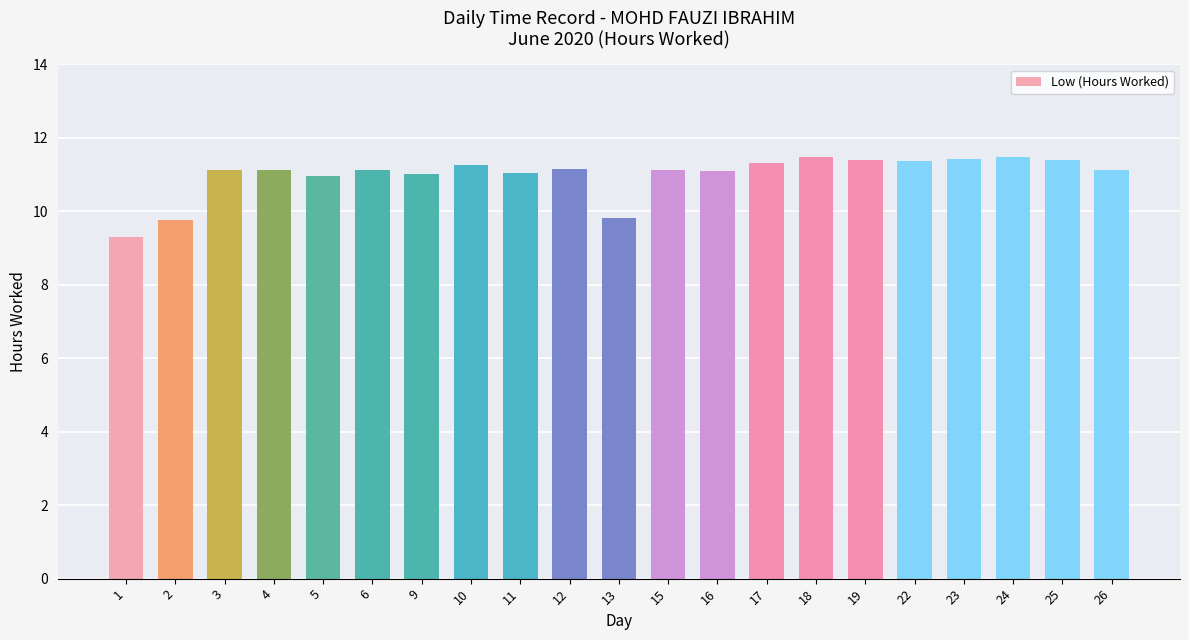

Are the bars horizontal?

No